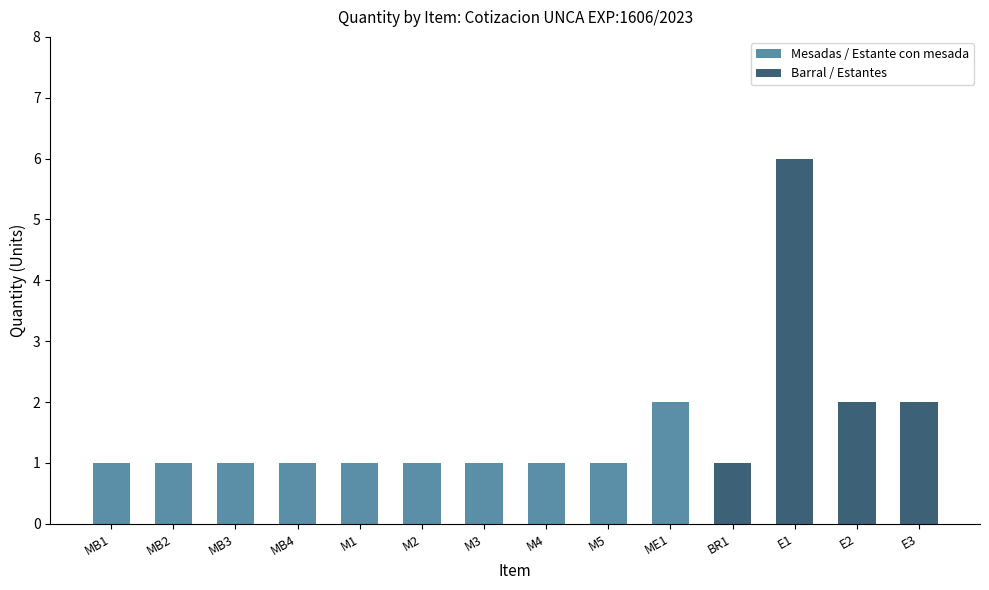

What is the difference between the maximum and second lowest values?

5